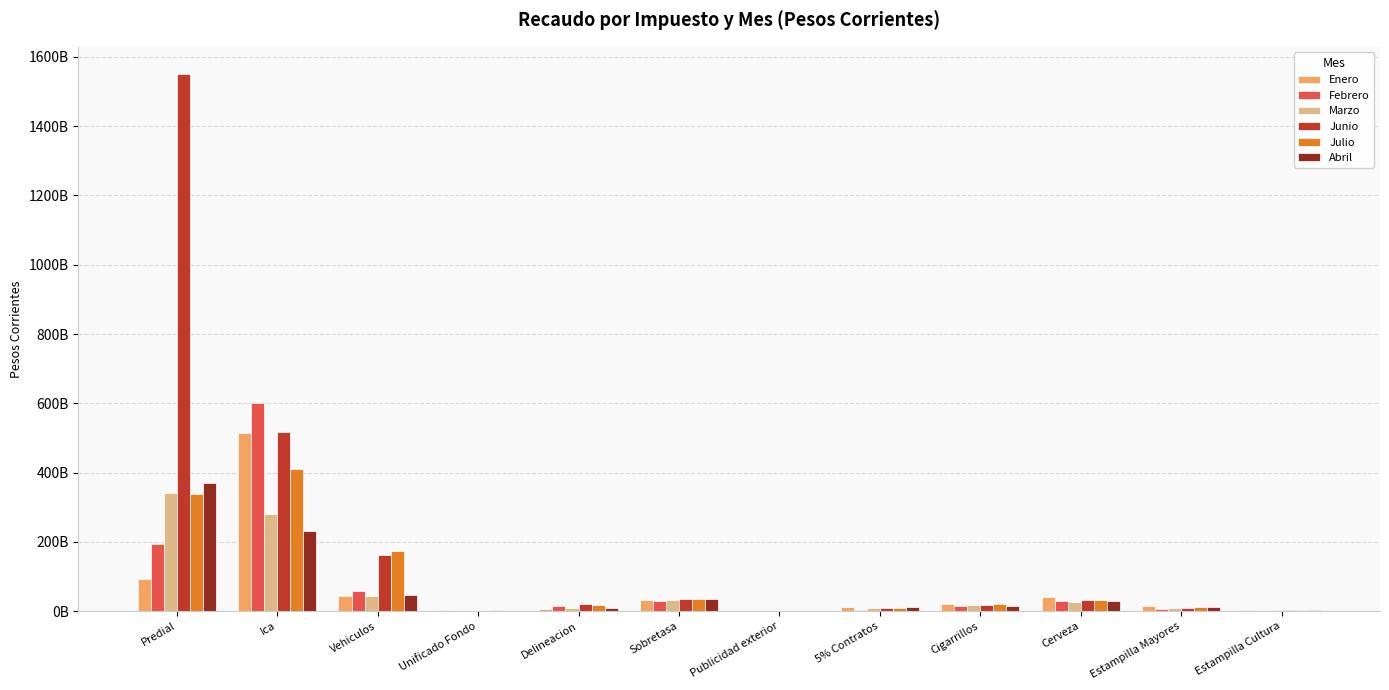

What is the spread (max minus min) of values at Estampilla Mayores?

8745284000